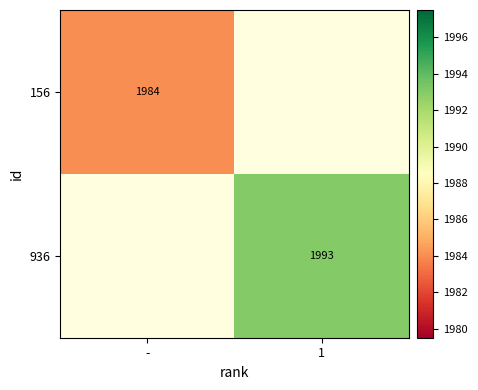

The 936 series shows 1993 at 1. True or false?

True